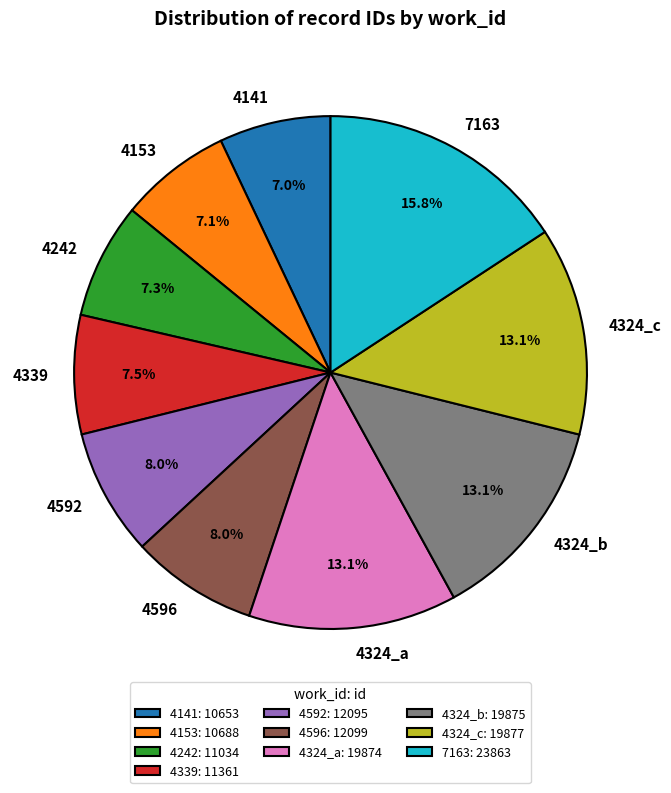

Is 4592 the majority of the pie?

No